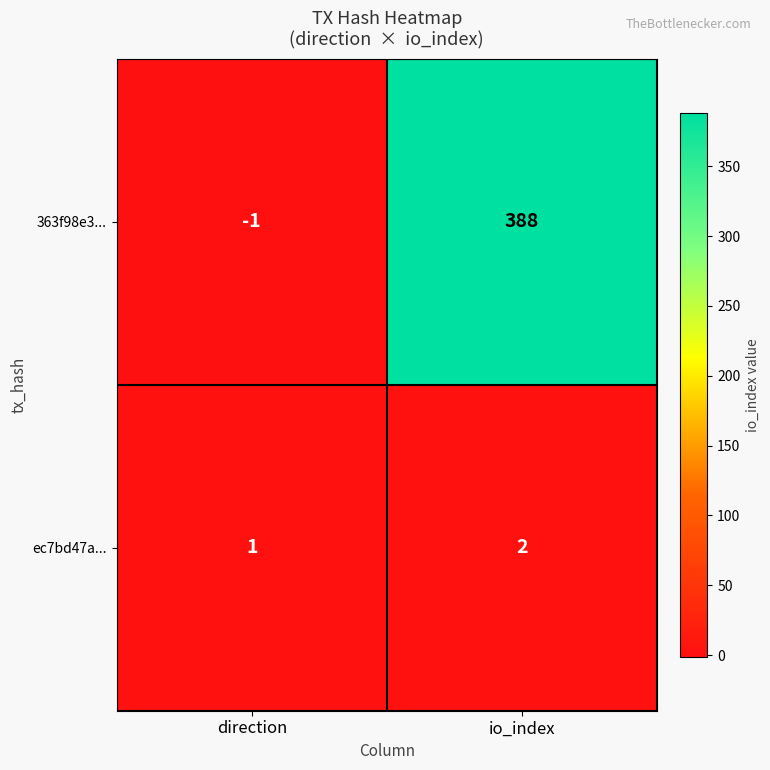

Which series has the largest total across all categories?

363f98e3...